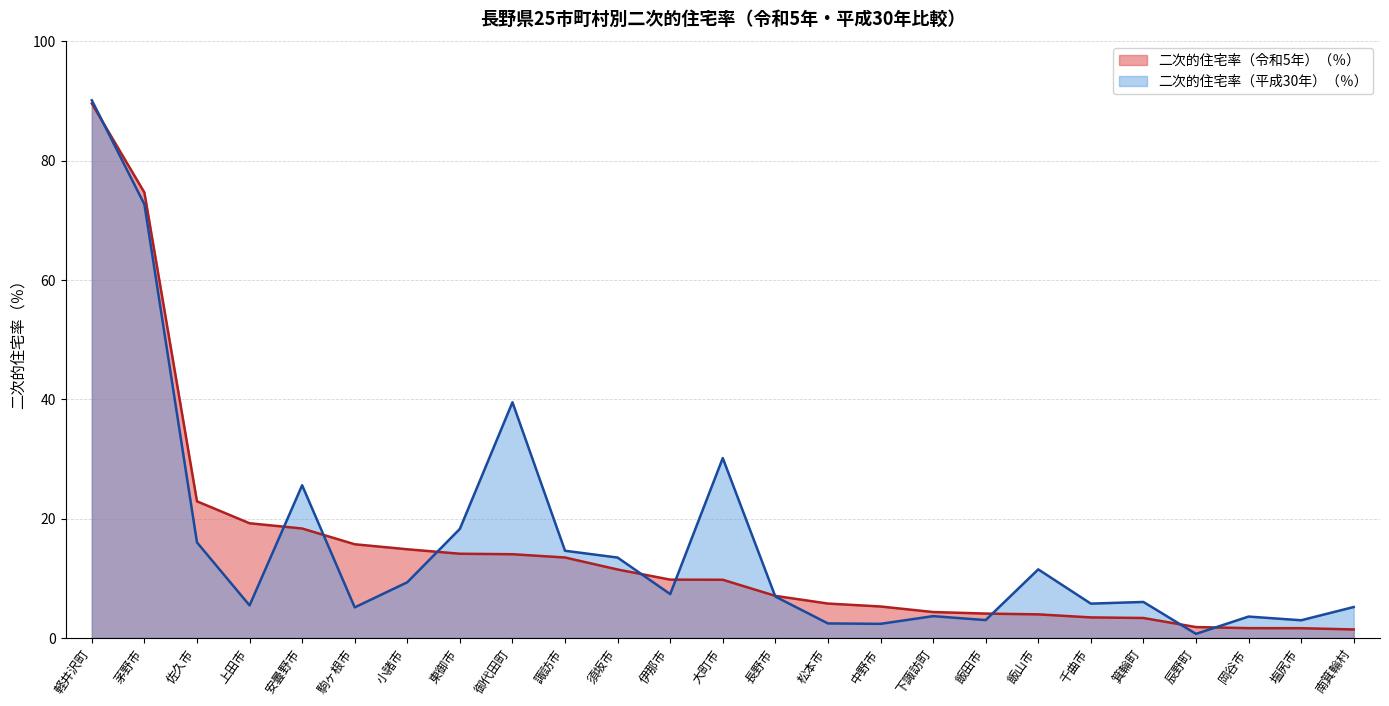

How many values in the 二次的住宅率（平成30年）（％） series exceed 6?

14